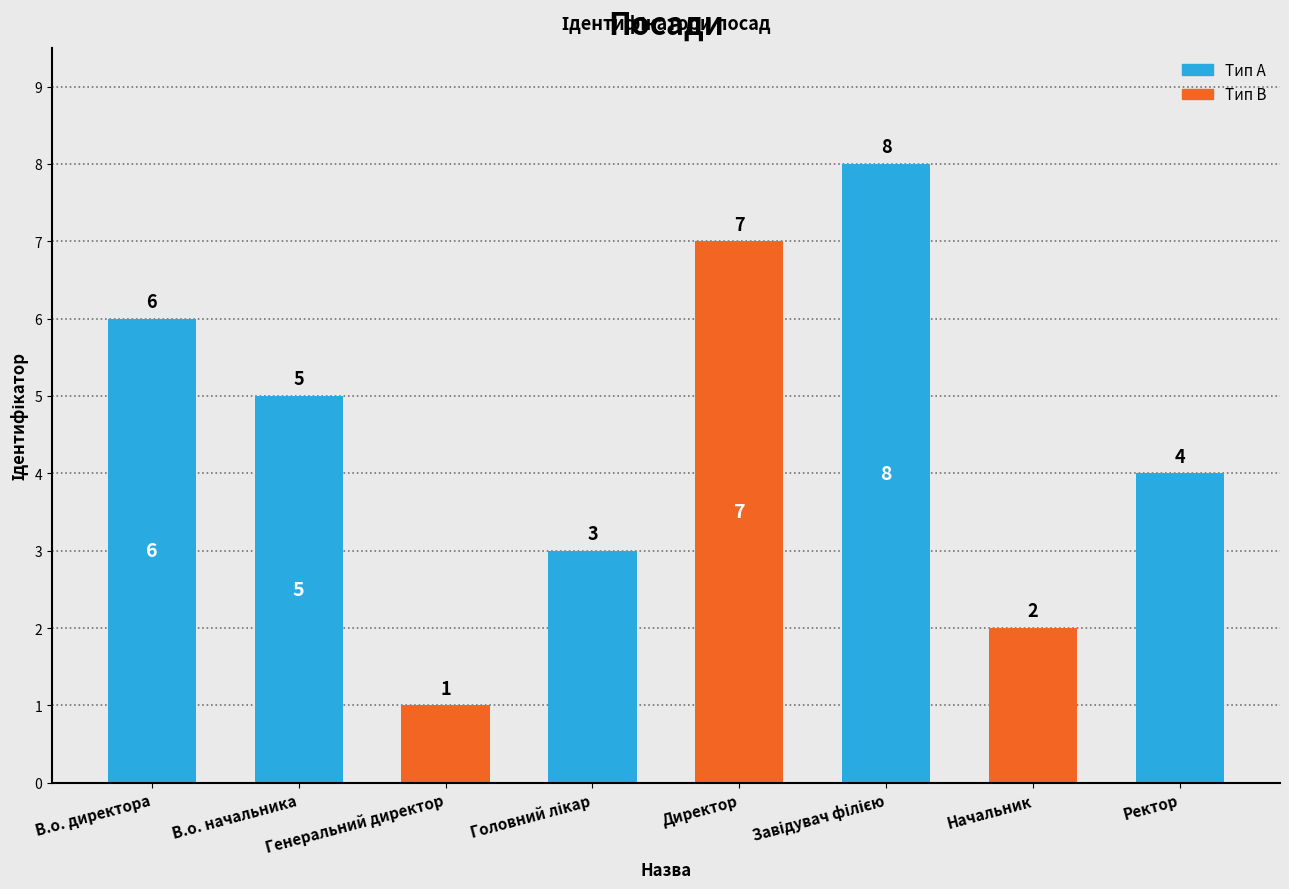

Count the number of data series in this chart.

1